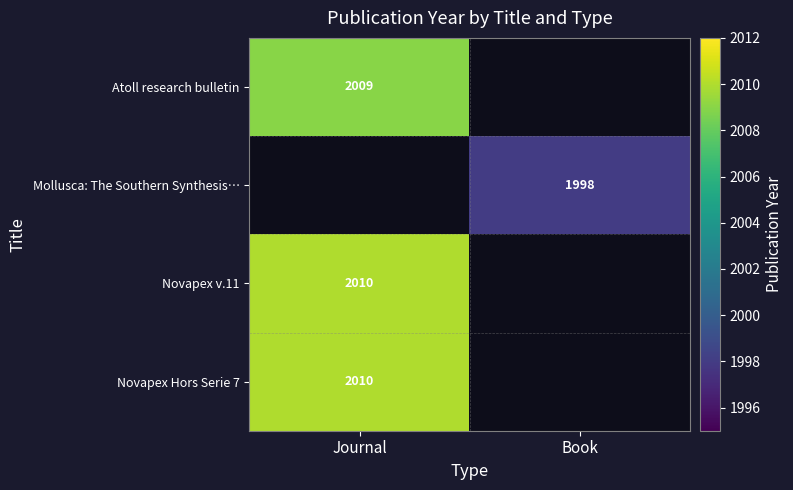

True or false: Mollusca: The Southern Synthesis… has a value of 725 at Book.

False